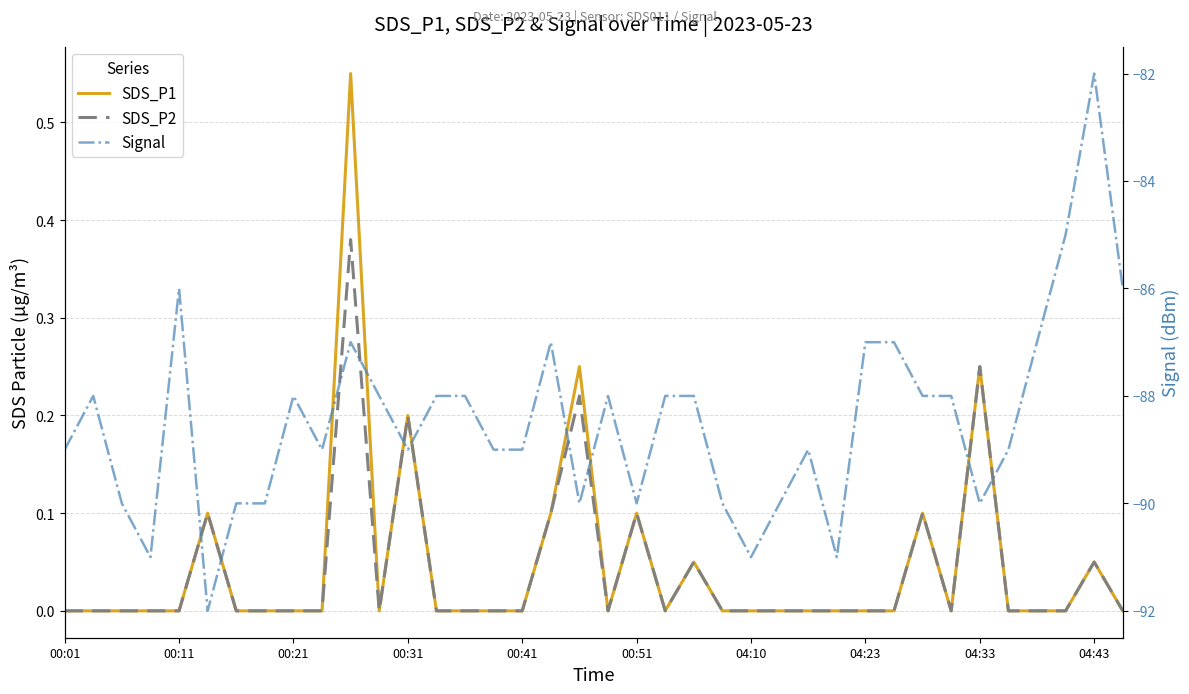

What is the highest value of the SDS_P2 series?

0.4